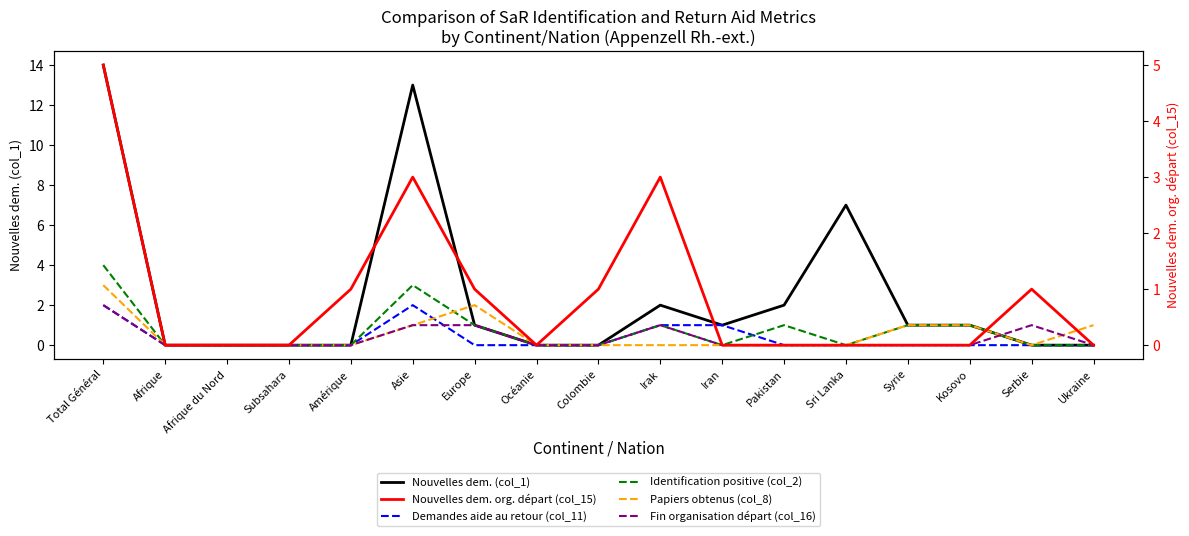

Reading left to right, transcribe all the data shown in this chart.

Nouvelles dem. (col_1): 14	0	0	0	0	13	1	0	0	2	1	2	7	1	1	0	0
Demandes aide au retour (col_11): 2	0	0	0	0	2	0	0	0	1	1	0	0	0	0	0	0
Identification positive (col_2): 4	0	0	0	0	3	1	0	0	1	0	1	0	1	1	0	0
Papiers obtenus (col_8): 3	0	0	0	0	1	2	0	0	0	0	0	0	1	1	0	1
Fin organisation départ (col_16): 2	0	0	0	0	1	1	0	0	1	0	0	0	0	0	1	0
Nouvelles dem. org. départ (col_15): 5	0	0	0	1	3	1	0	1	3	0	0	0	0	0	1	0